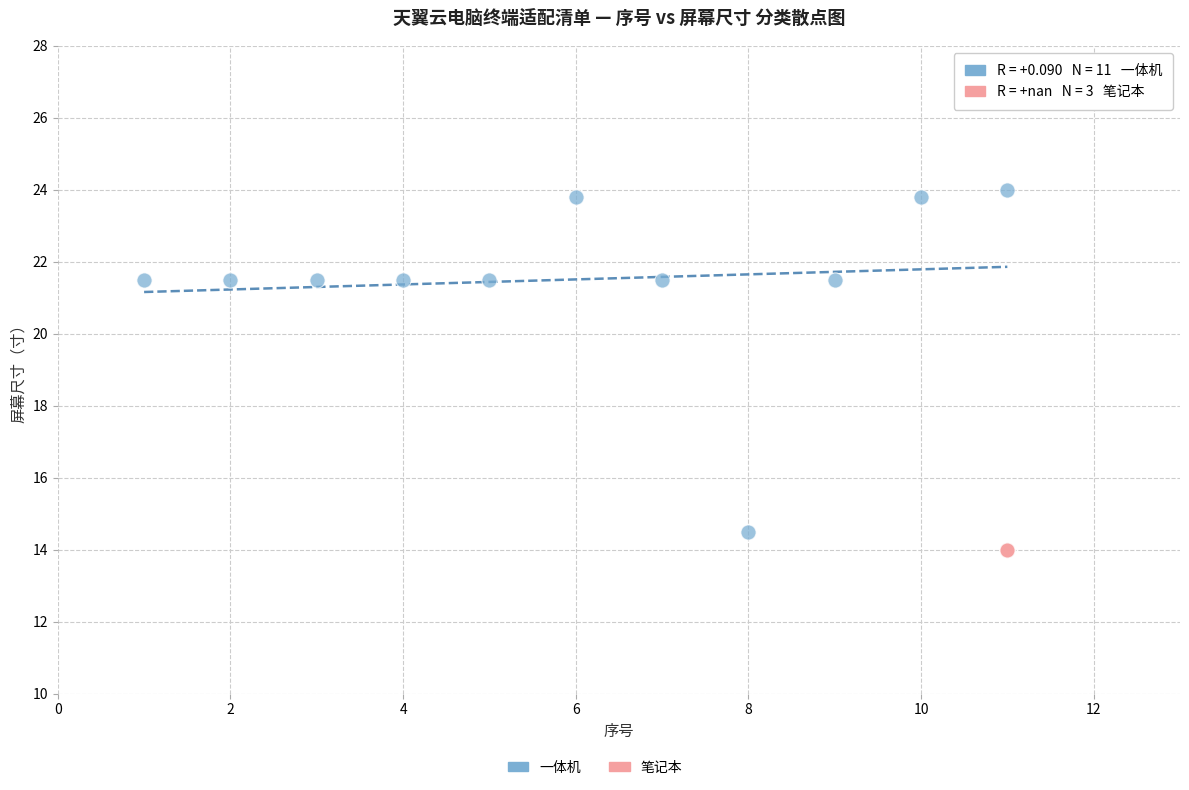

Which series reaches the maximum Y coordinate?

一体机